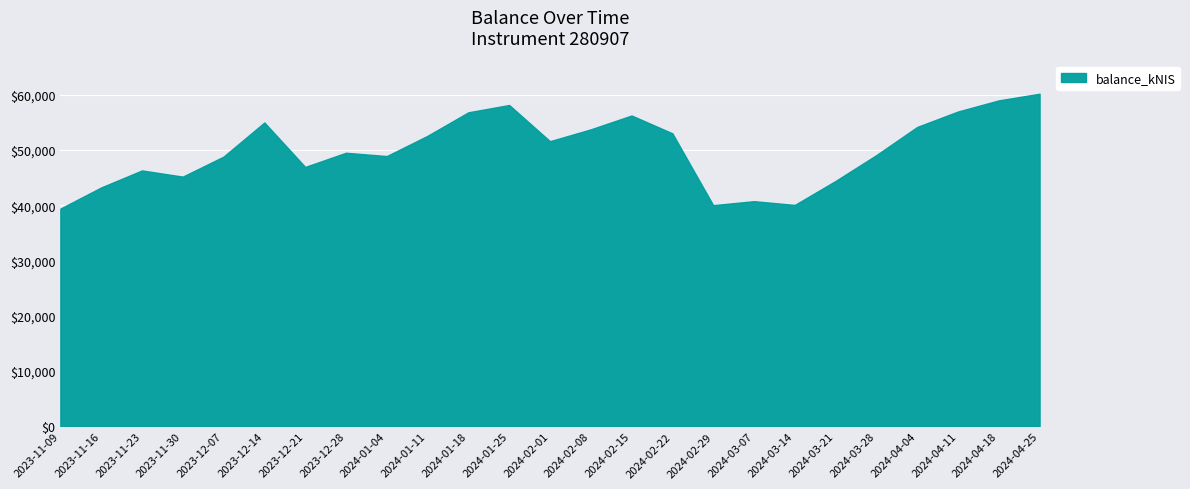

How many categories are shown in the chart?

25